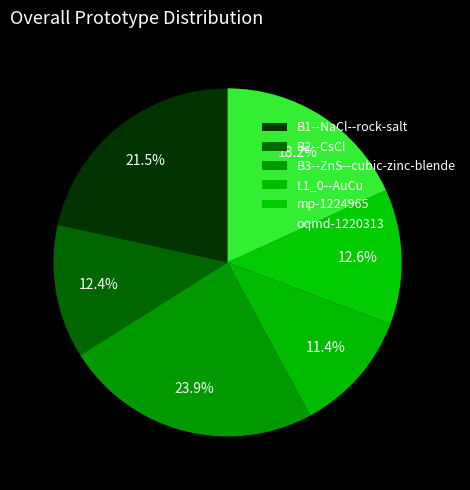

How many segments does this pie chart have?

6